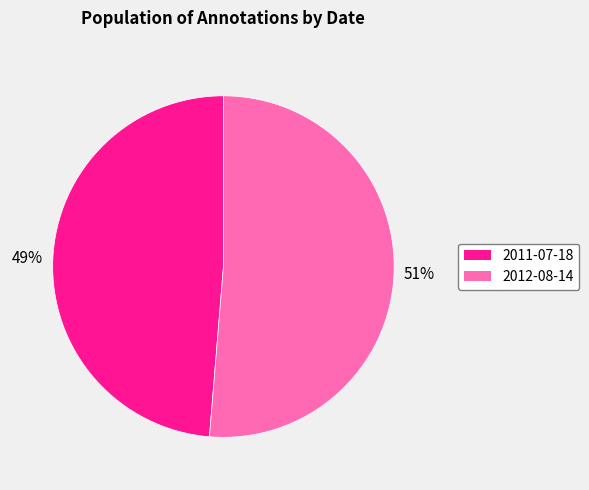

Between 2011-07-18 and 2012-08-14, which is larger?

2012-08-14